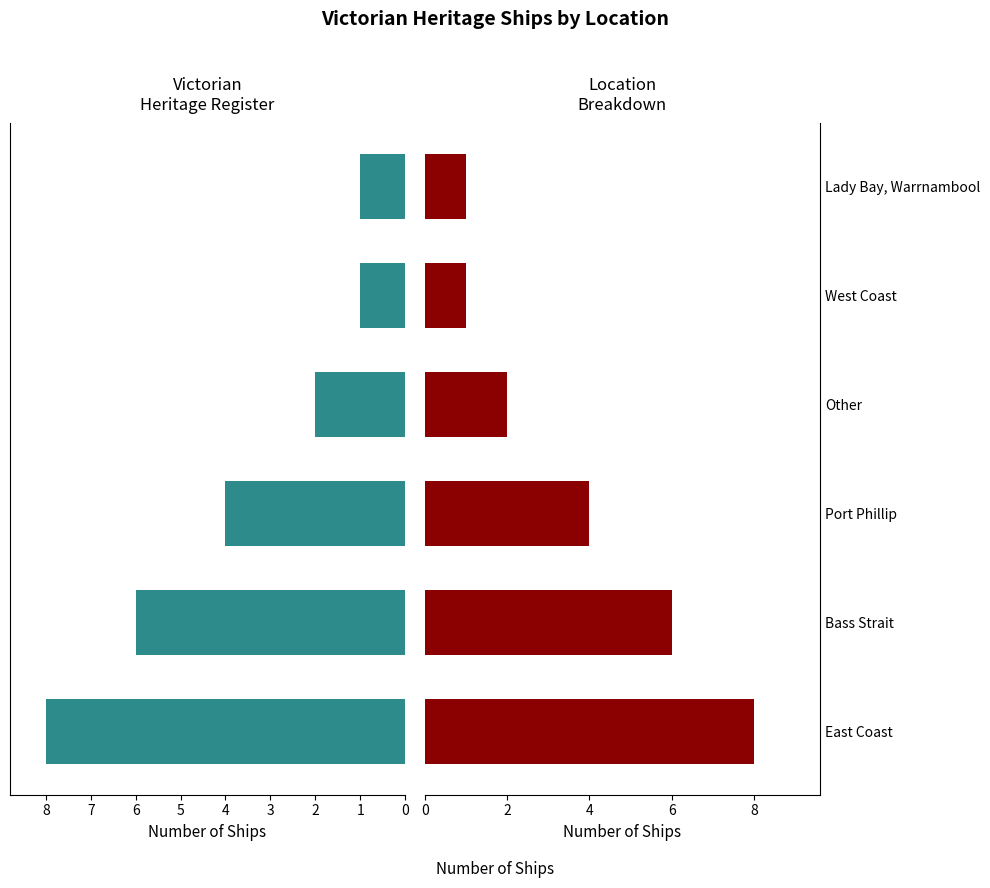

The chart shows a value of 10 at Bass Strait. True or false?

False